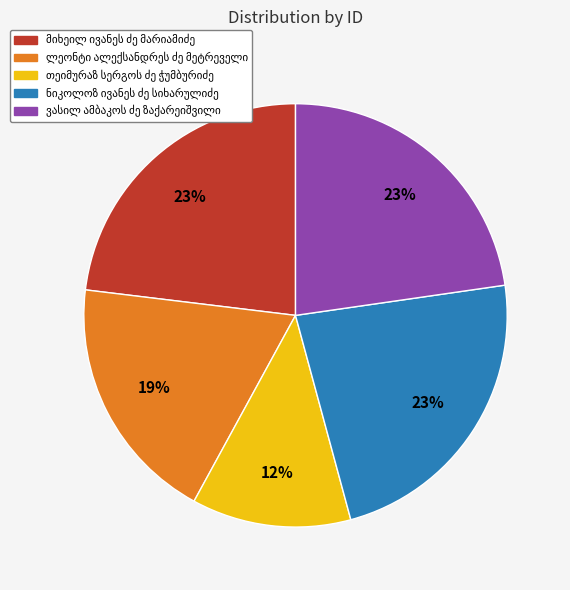

Is there a majority slice in this chart?

No